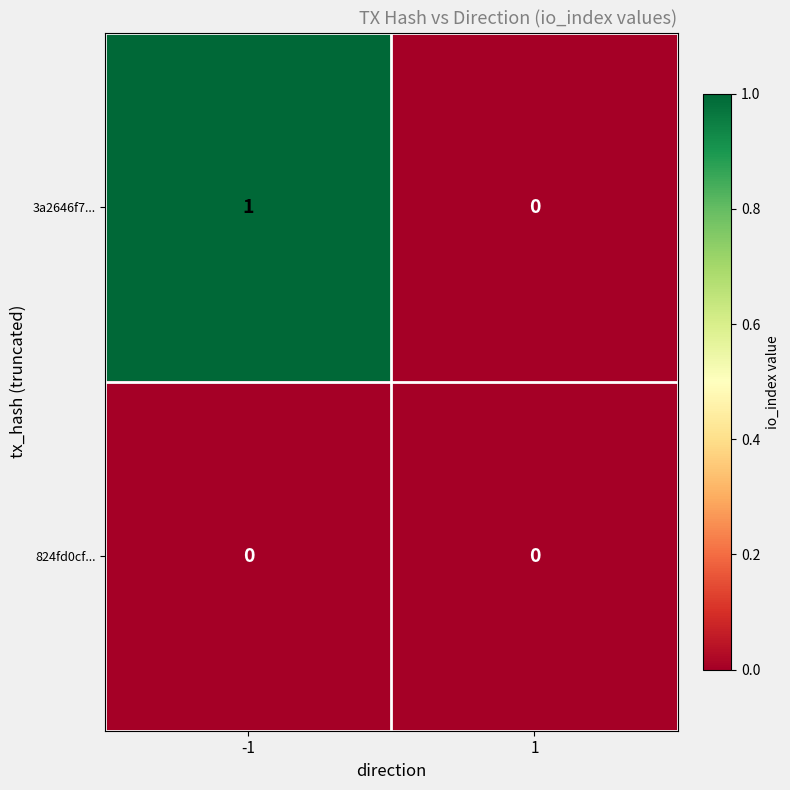

How many data points does each series have?

2